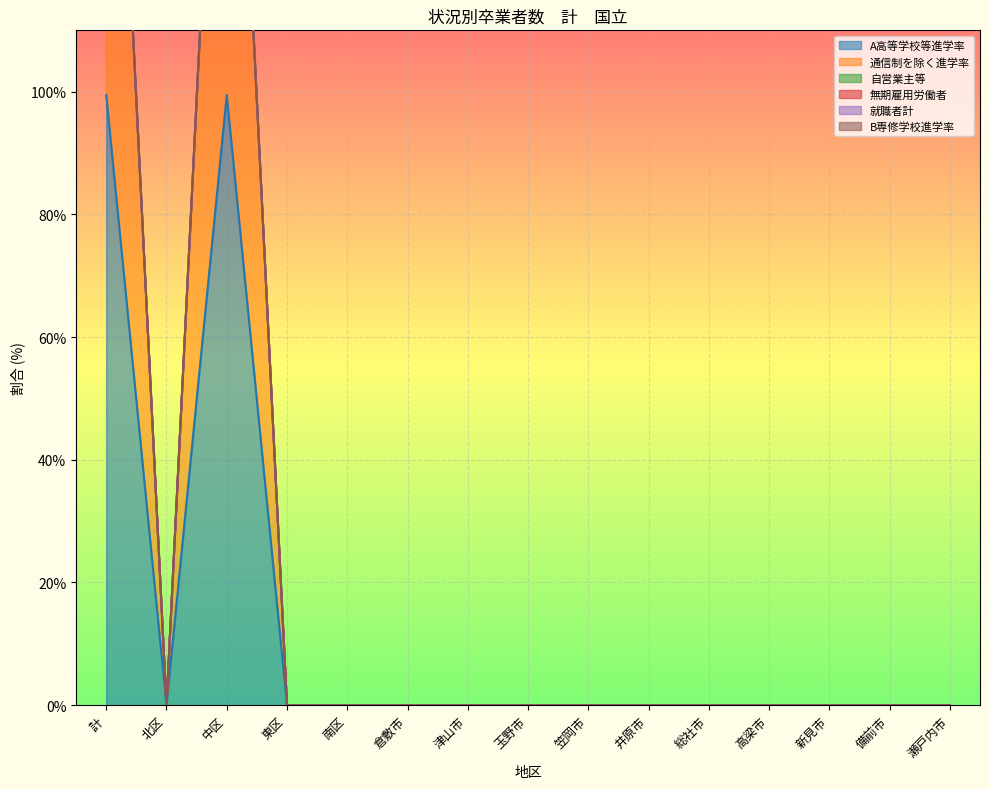

Reading left to right, what are all the values shown in this chart?

A高等学校等進学率: 99.4	0.0	99.4	0.0	0.0	0.0	0.0	0.0	0.0	0.0	0.0	0.0	0.0	0.0	0.0
通信制を除く進学率: 97.8	0.0	97.8	0.0	0.0	0.0	0.0	0.0	0.0	0.0	0.0	0.0	0.0	0.0	0.0
自営業主等: 0.0	0.0	0.0	0.0	0.0	0.0	0.0	0.0	0.0	0.0	0.0	0.0	0.0	0.0	0.0
無期雇用労働者: 0.0	0.0	0.0	0.0	0.0	0.0	0.0	0.0	0.0	0.0	0.0	0.0	0.0	0.0	0.0
就職者計: 0.0	0.0	0.0	0.0	0.0	0.0	0.0	0.0	0.0	0.0	0.0	0.0	0.0	0.0	0.0
B専修学校進学率: 0.0	0.0	0.0	0.0	0.0	0.0	0.0	0.0	0.0	0.0	0.0	0.0	0.0	0.0	0.0